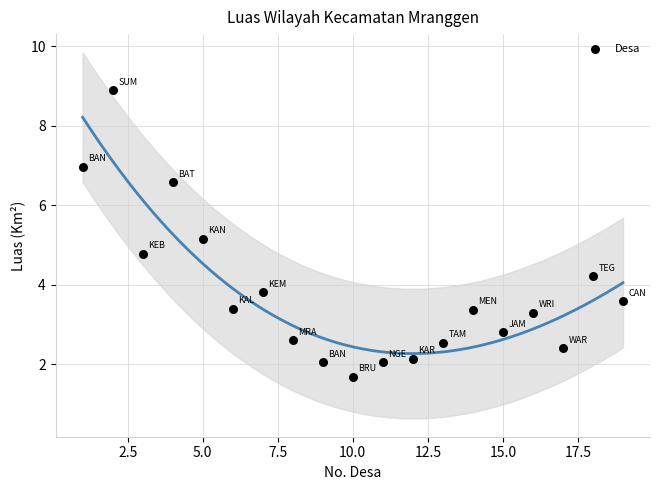

What is the range of X values (max minus min)?

18.0